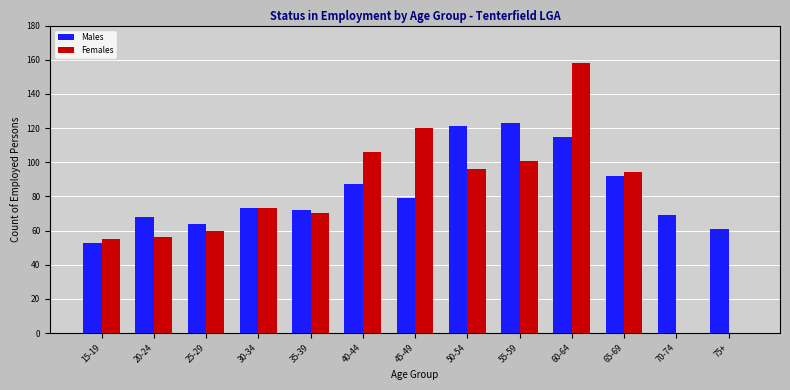

The Females series shows 53 at 70-74. True or false?

False